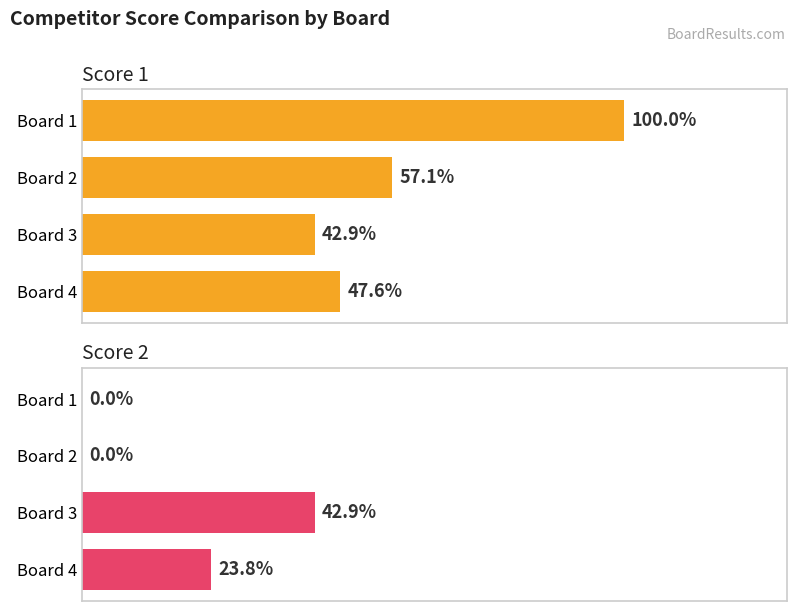

Between Board 2 and Board 4, which series saw the biggest shift?

Score 2